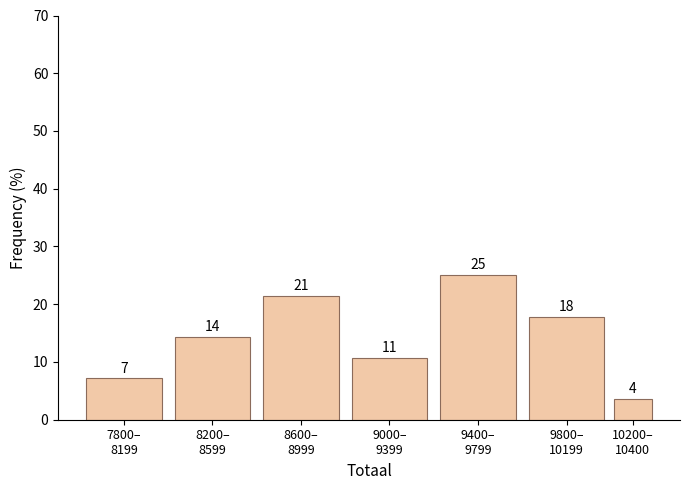

Does the chart contain any negative values?

No